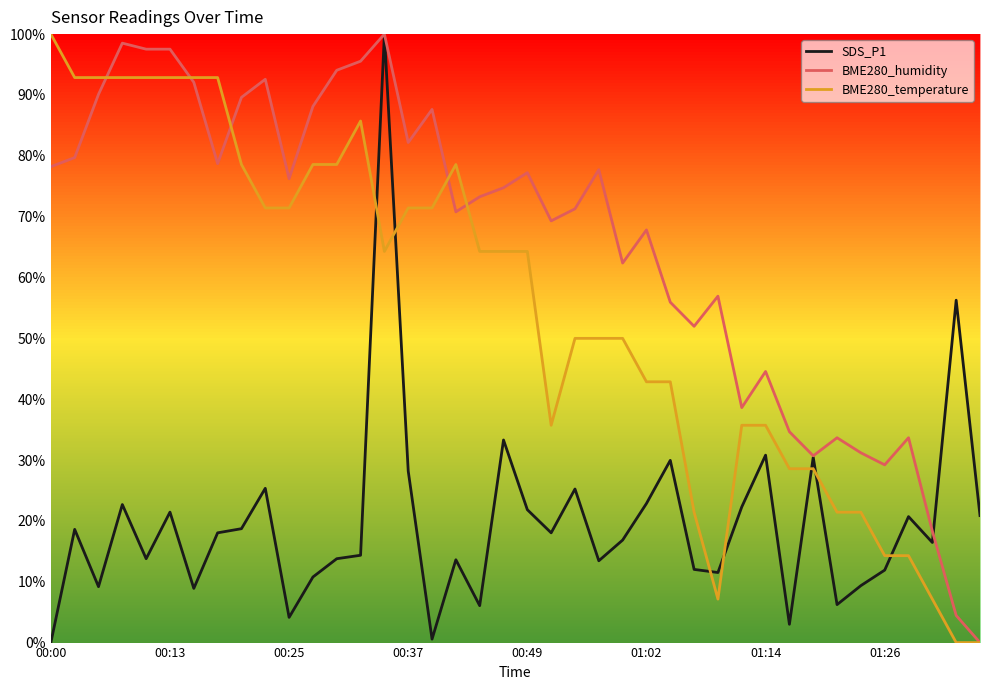

True or false: BME280_humidity and BME280_temperature intersect in this chart.

True